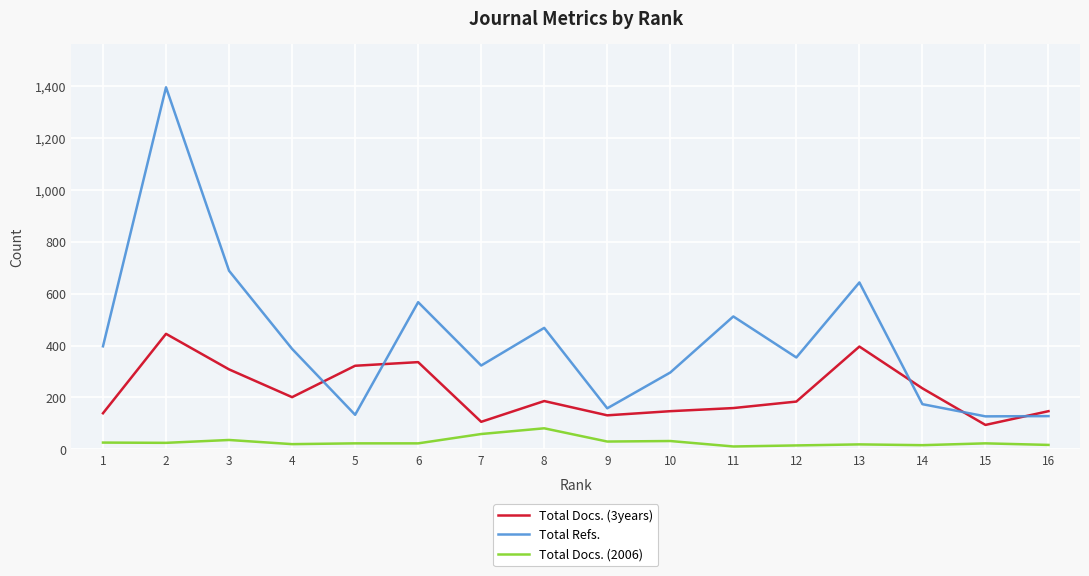

What are all the series names shown in the legend?

Total Docs. (3years), Total Refs., Total Docs. (2006)